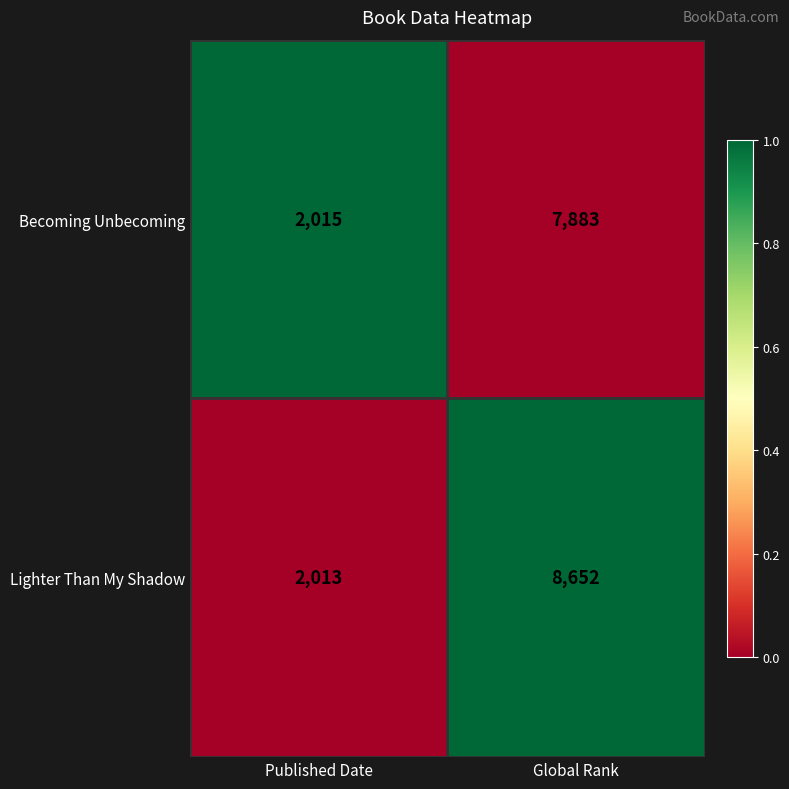

At which category is the sum across all series the highest?

Global Rank